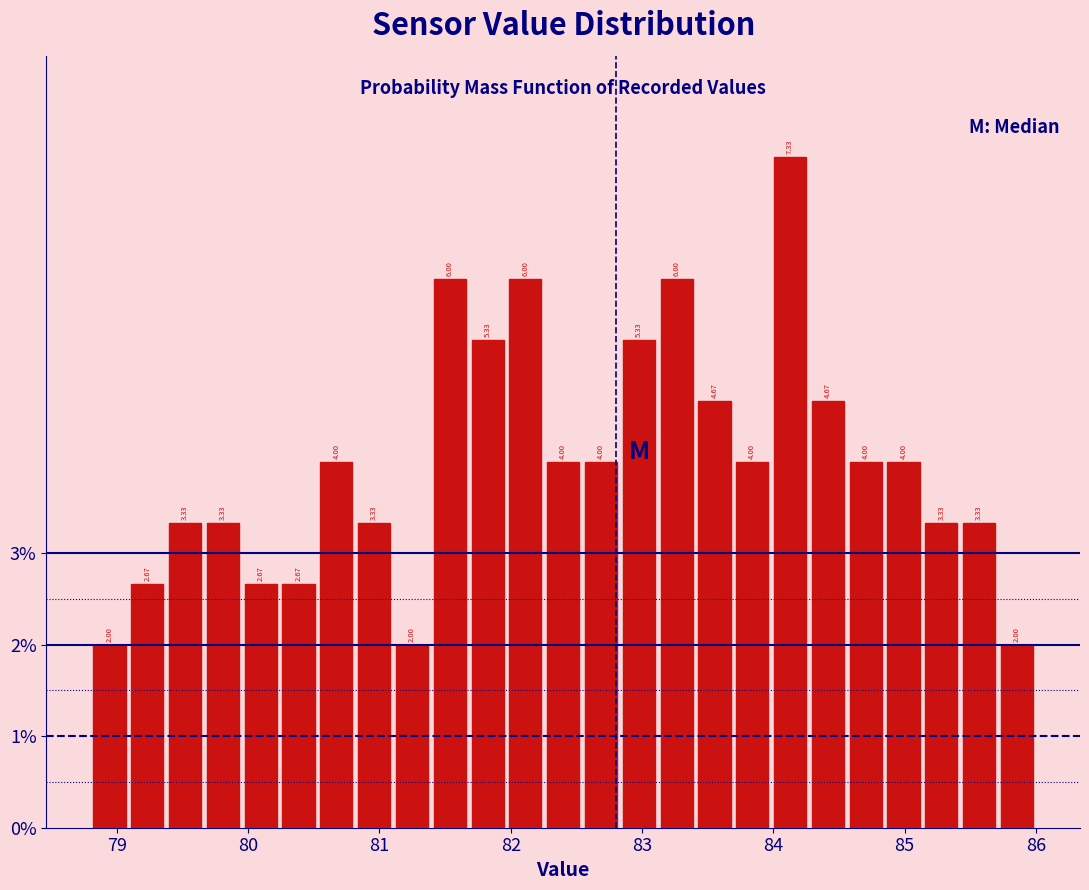

Read against the x-axis, roughly where is the centre of the tallest bar?

84.1